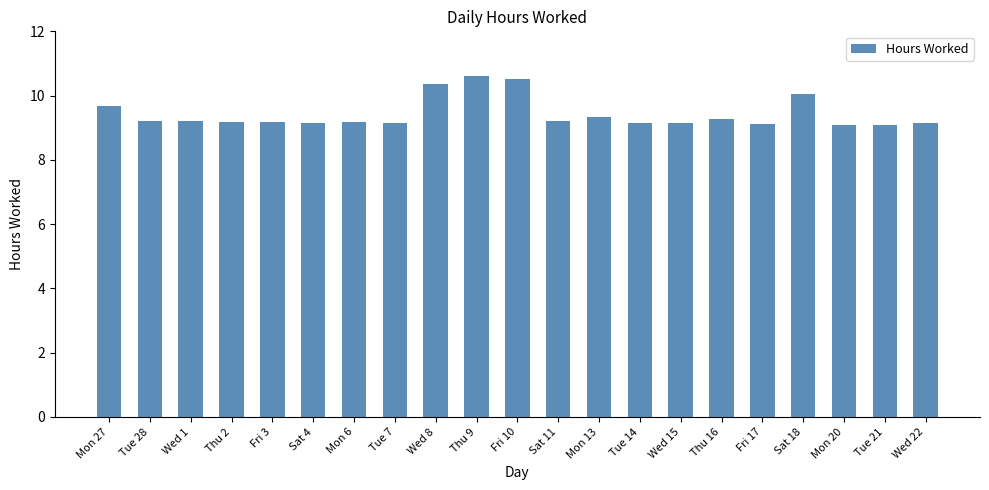

True or false: the data shows 5.5 at Thu 2.

False